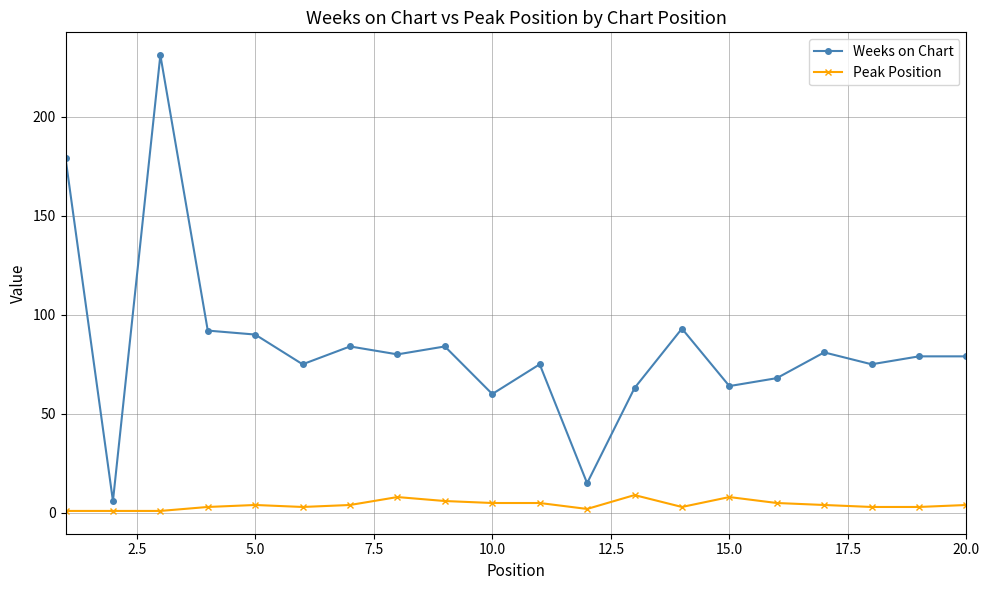

How many categories are shown in the chart?

20